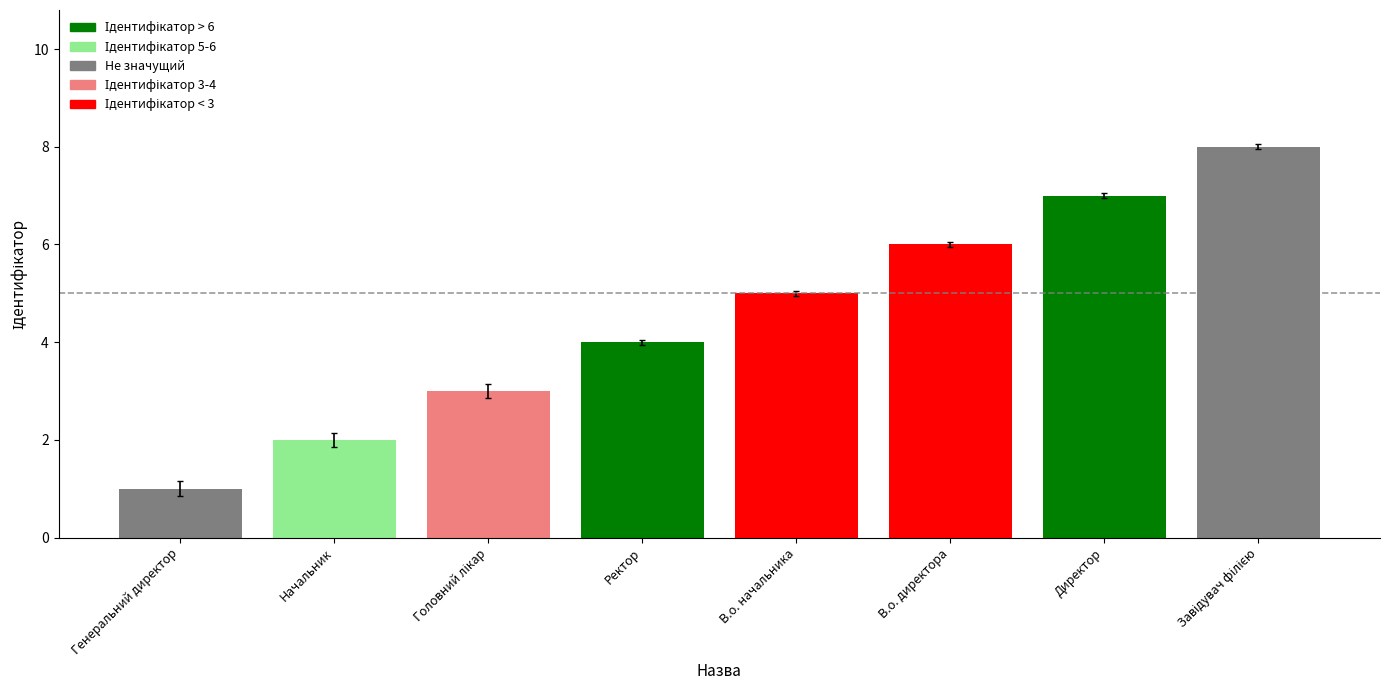

What is the label of the 7th bar from the right?

Начальник